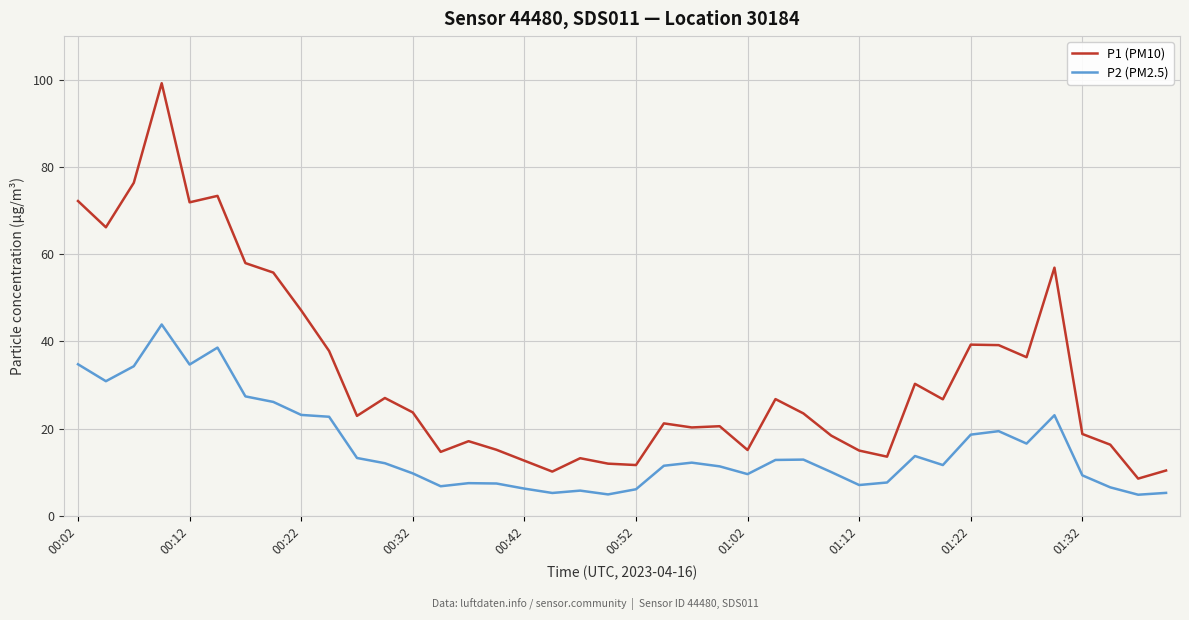

Does the chart display data point markers on the line(s)?

No